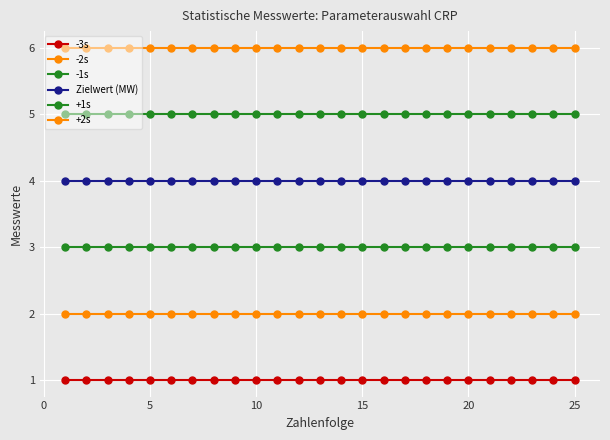

Count the number of categories in the chart.

25